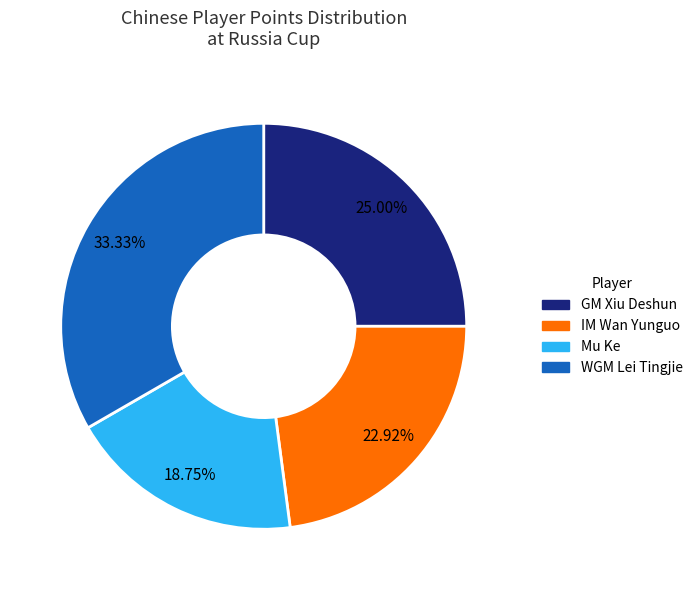

Rank the categories by value from highest to lowest.

WGM Lei Tingjie, GM Xiu Deshun, IM Wan Yunguo, Mu Ke